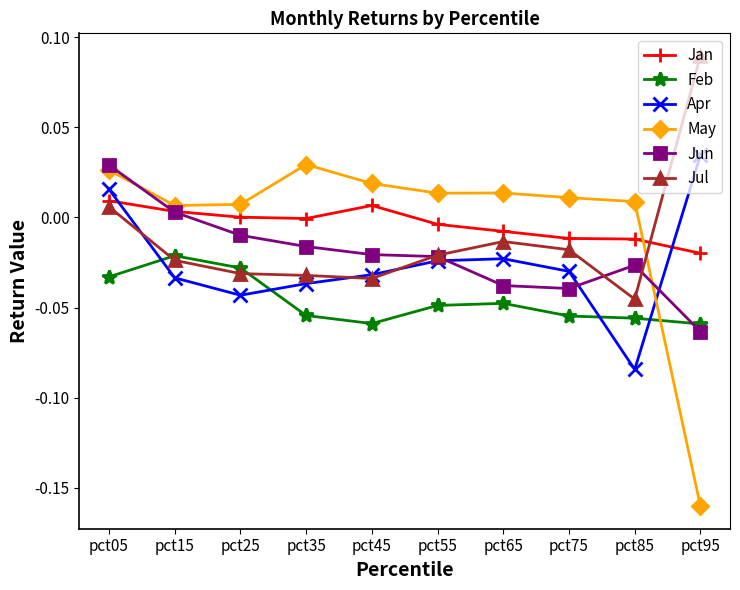

Where is the first local minimum for Apr?

pct25